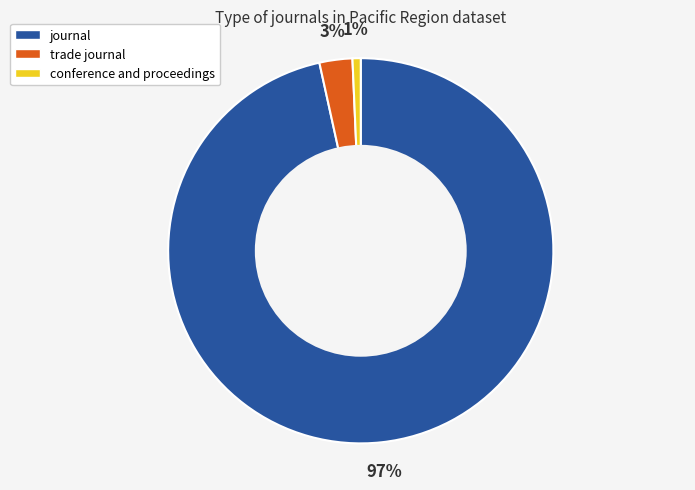

Which category accounts for the majority?

journal